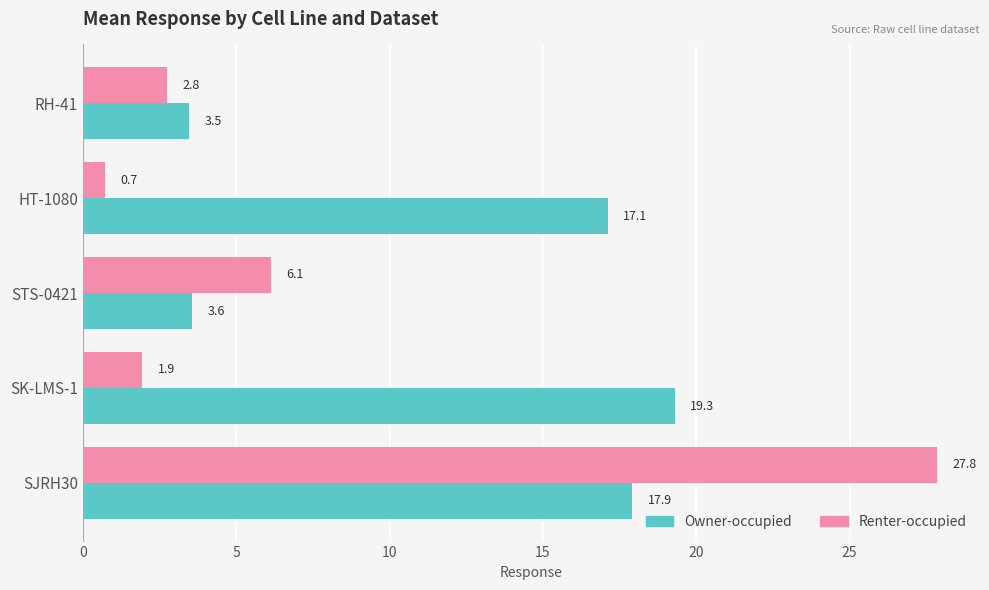

What is the minimum value shown in the chart?

0.7